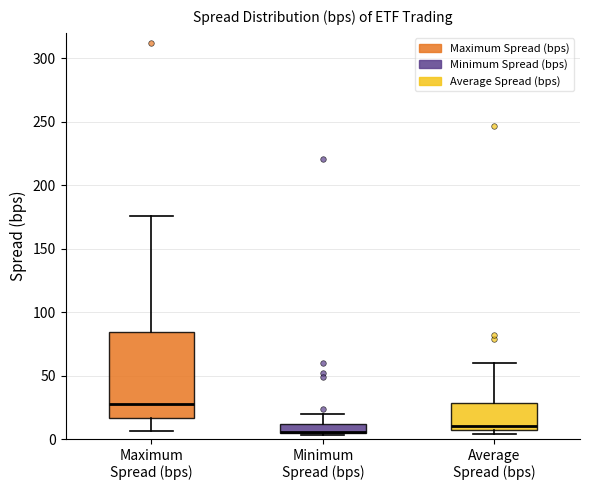

Where does the median line of the box for Average Spread (bps) sit on the y-axis? The values are not printed on the chart, so give them approximately, as read against the axis.

10